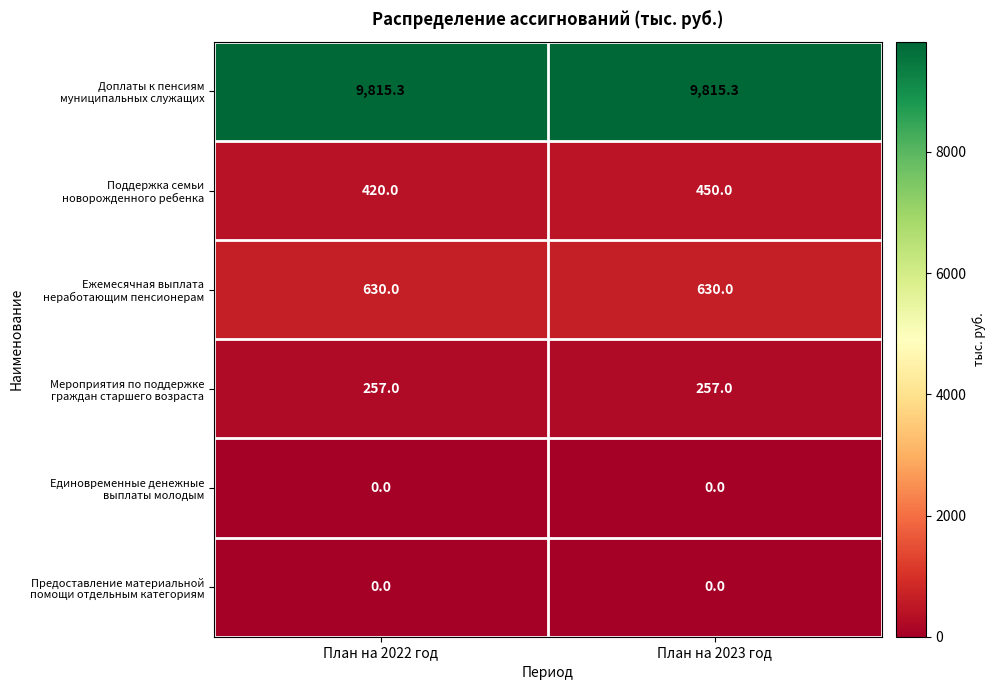

What is the difference between the highest and lowest values at План на 2022 год?

9815.3